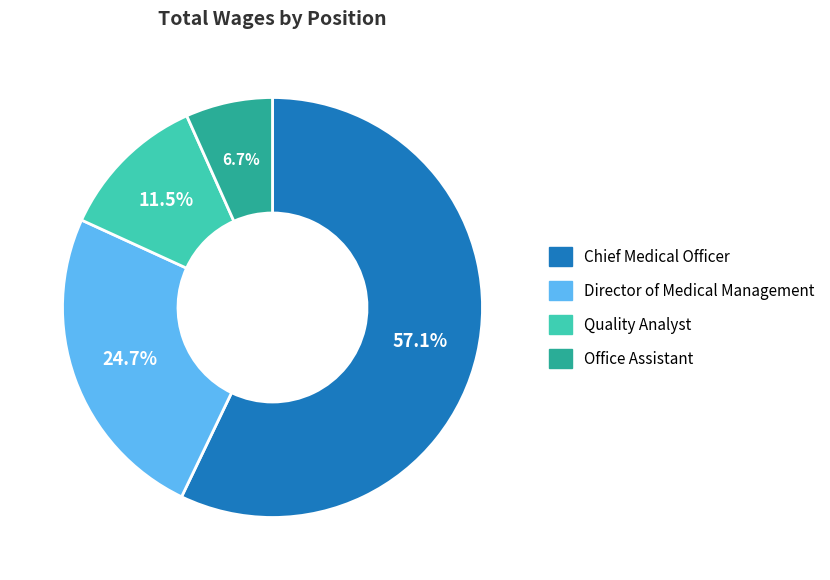

Count the number of slices in the pie.

4